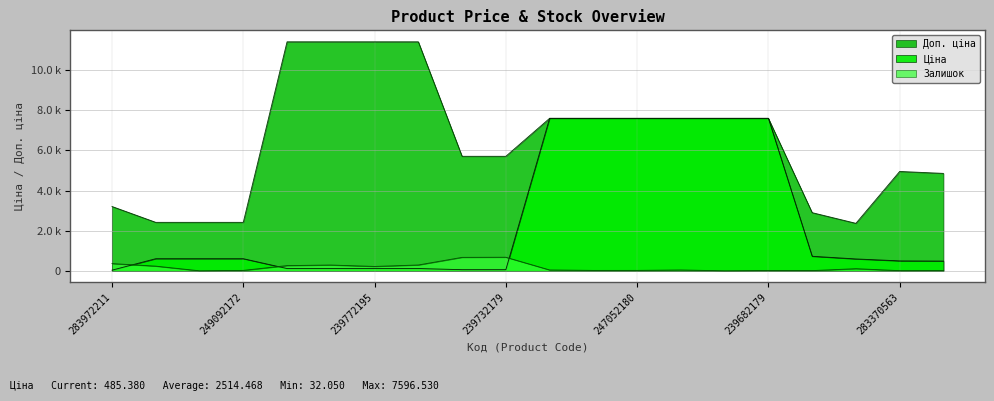

What is the total value across all series at 247132181?

11784.1